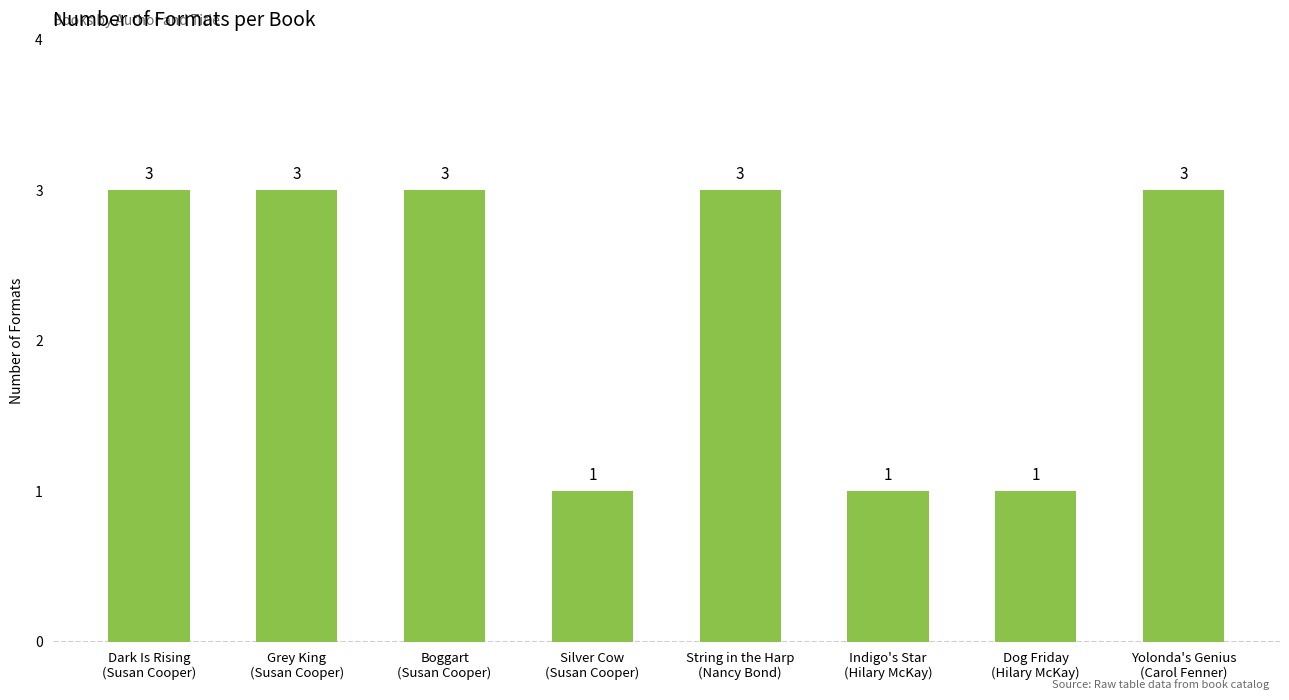

How many bars are there in total?

8